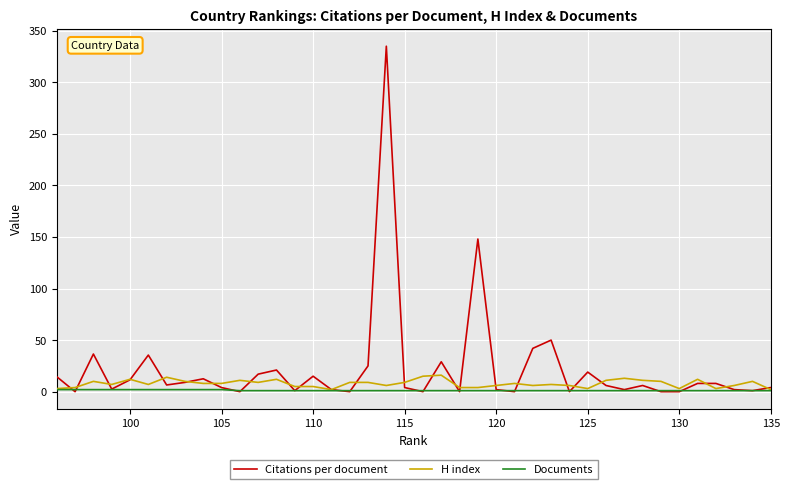

What is the maximum value for Documents?

2.0